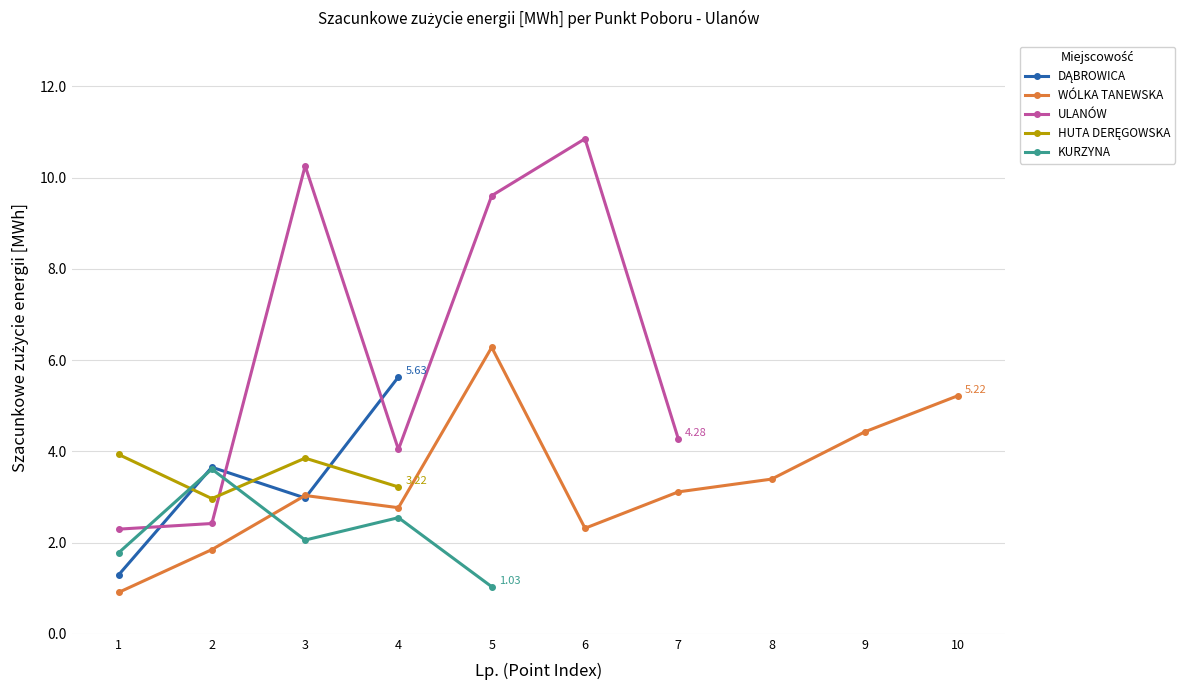

What value does the ULANÓW series have at 7?

4.3